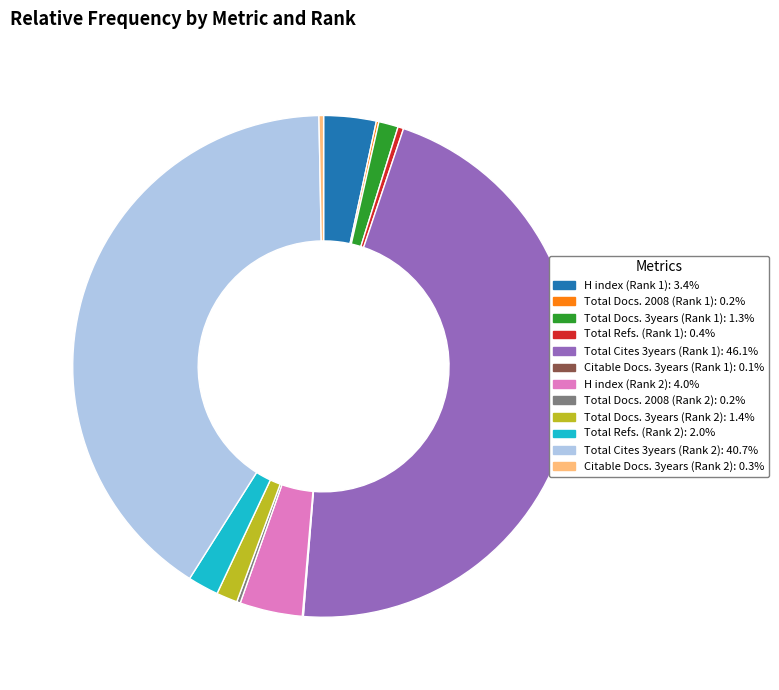

Which slice is the largest?

Total Cites 3years (Rank 1)